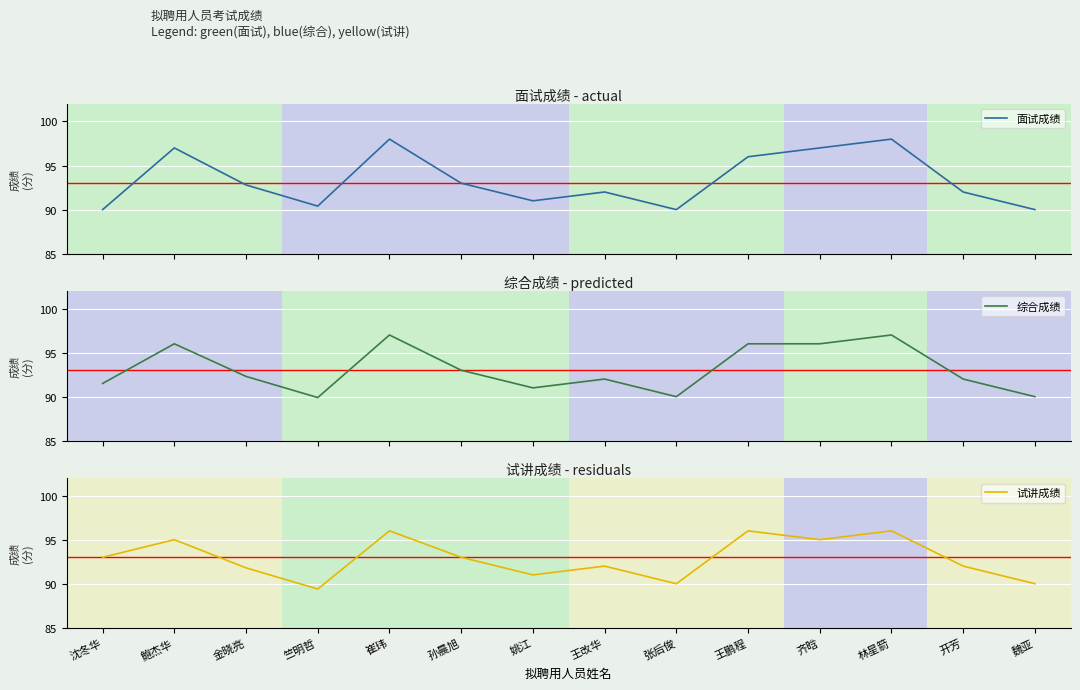

How many lines are shown in the chart?

3